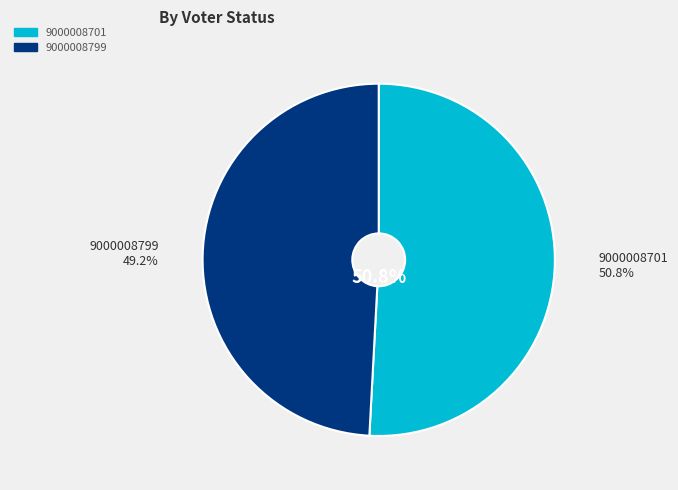

What percentage is the 9000008799 slice, to the nearest percent?

49%